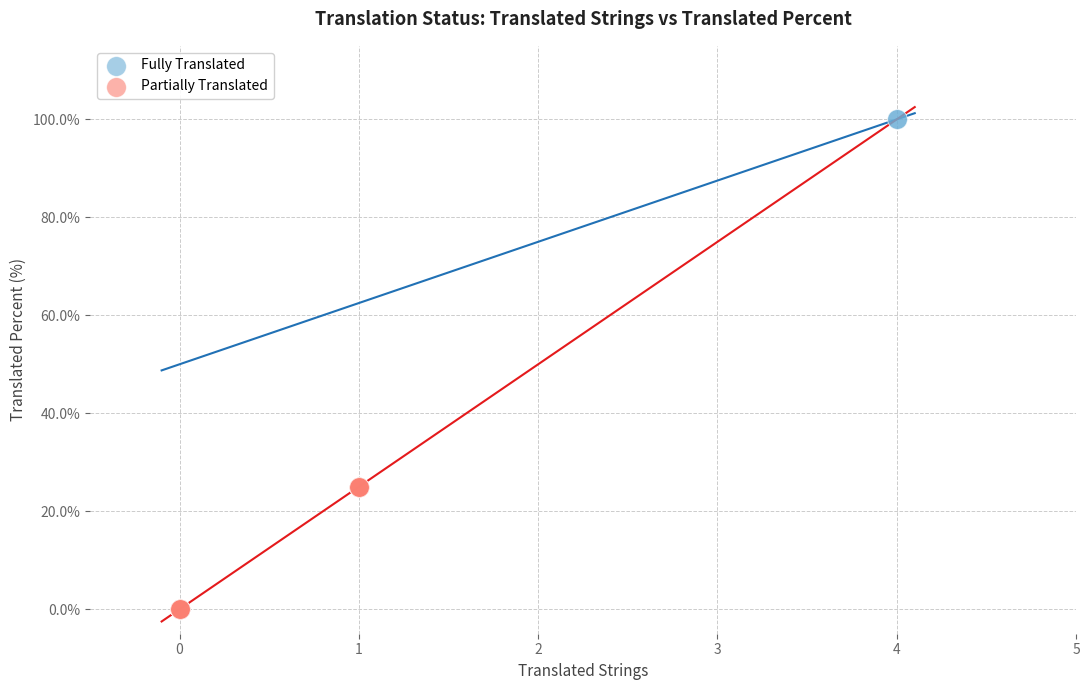

What are all the series names shown in the legend?

Fully Translated, Partially Translated